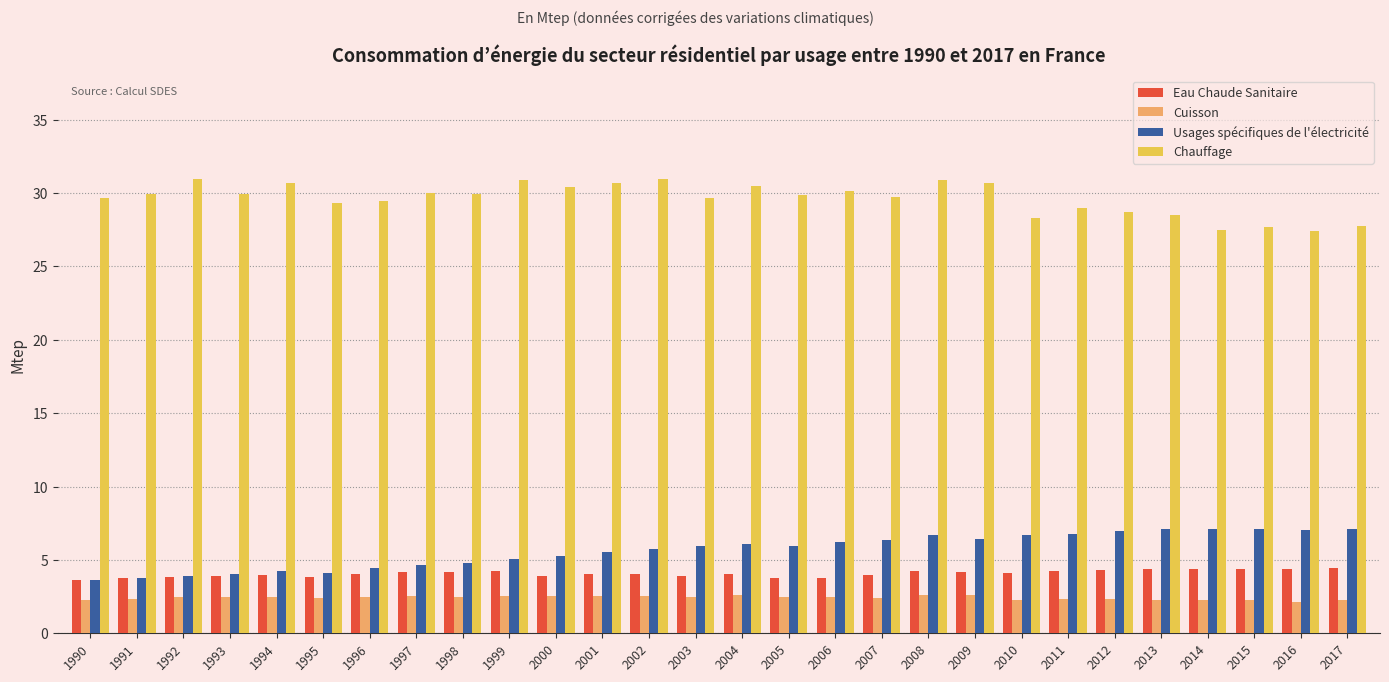

What is the value of the Usages spécifiques de l'électricité bar at the 4th from the left?

4.1